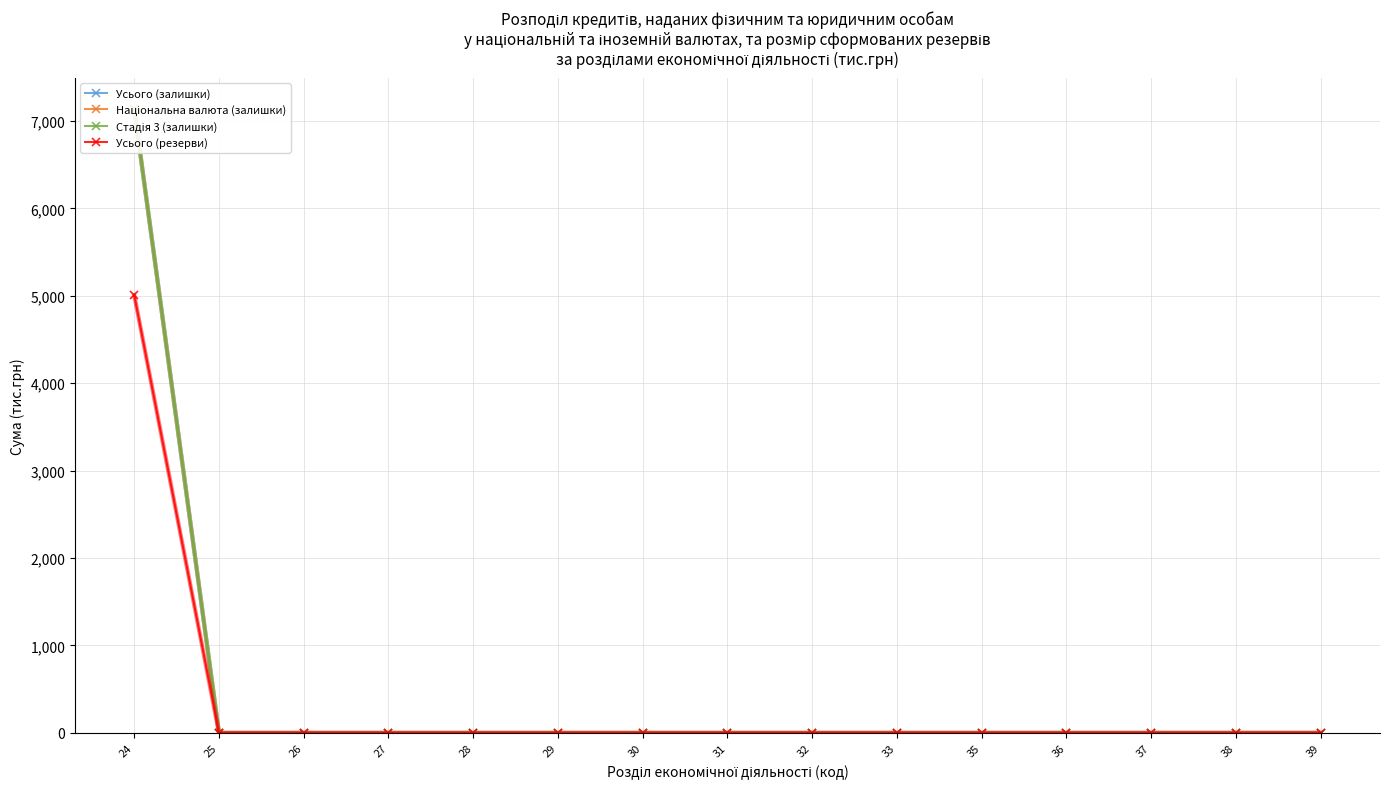

Reading right to left, list all the values displayed in this chart.

Усього (залишки): 39=0.0	38=0.0	37=0.0	36=0.0	35=0.0	33=0.0	32=0.0	31=0.0	30=0.0	29=0.0	28=0.0	27=0.0	26=0.0	25=0.0	24=7137.4
Національна валюта (залишки): 39=0.0	38=0.0	37=0.0	36=0.0	35=0.0	33=0.0	32=0.0	31=0.0	30=0.0	29=0.0	28=0.0	27=0.0	26=0.0	25=0.0	24=7137.4
Стадія 3 (залишки): 39=0.0	38=0.0	37=0.0	36=0.0	35=0.0	33=0.0	32=0.0	31=0.0	30=0.0	29=0.0	28=0.0	27=0.0	26=0.0	25=0.0	24=7137.4
Усього (резерви): 39=0.0	38=0.0	37=0.0	36=0.0	35=0.0	33=0.0	32=0.0	31=0.0	30=0.0	29=0.0	28=0.0	27=0.0	26=0.0	25=0.0	24=5009.0